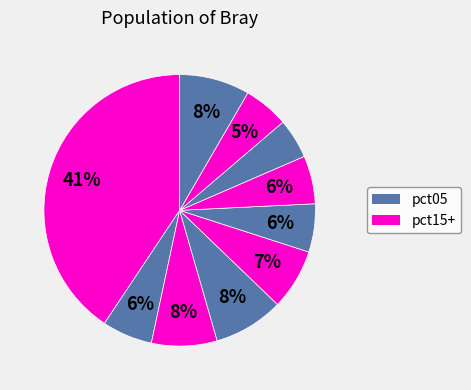

How many segments does this pie chart have?

10